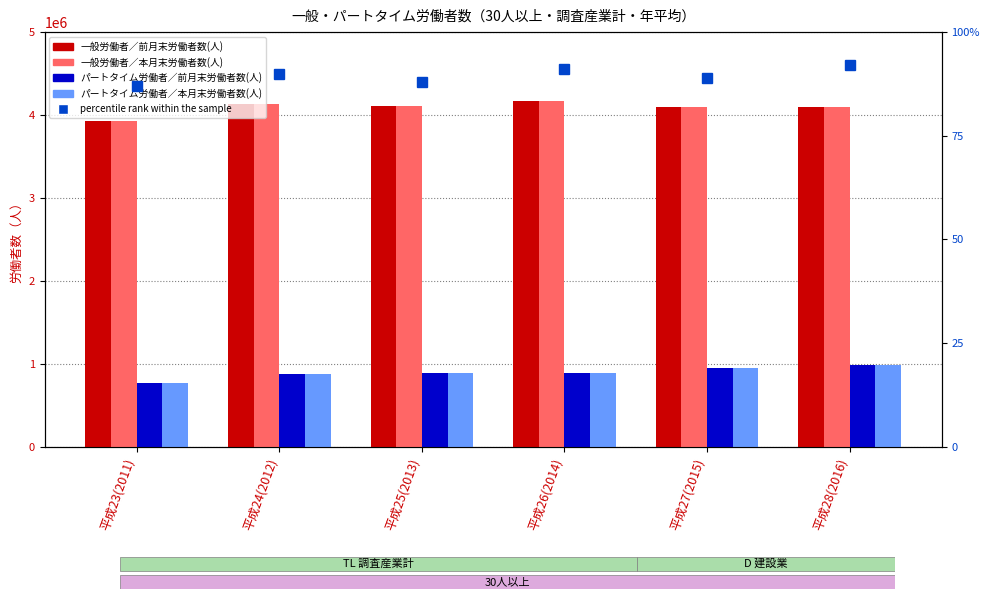

What is the total value across all series at 平成23(2011)?

9389814